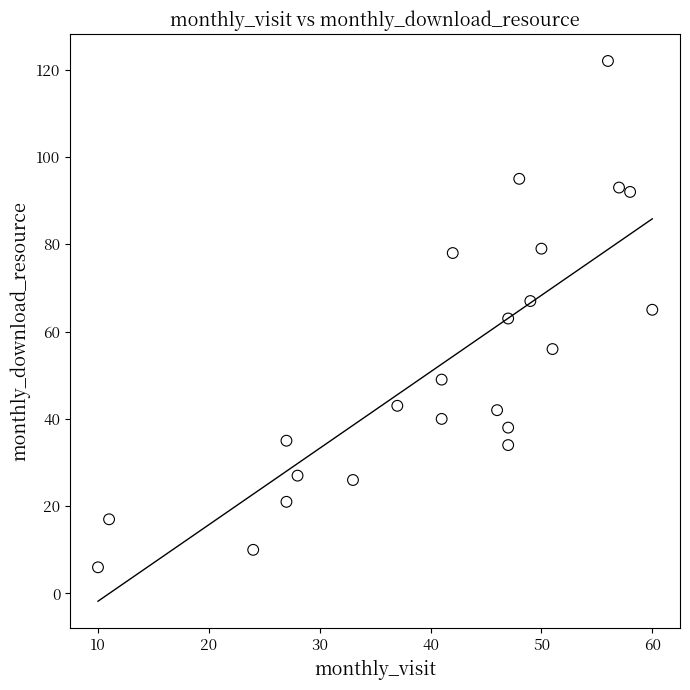

What is the range of Y values (max minus min)?

116